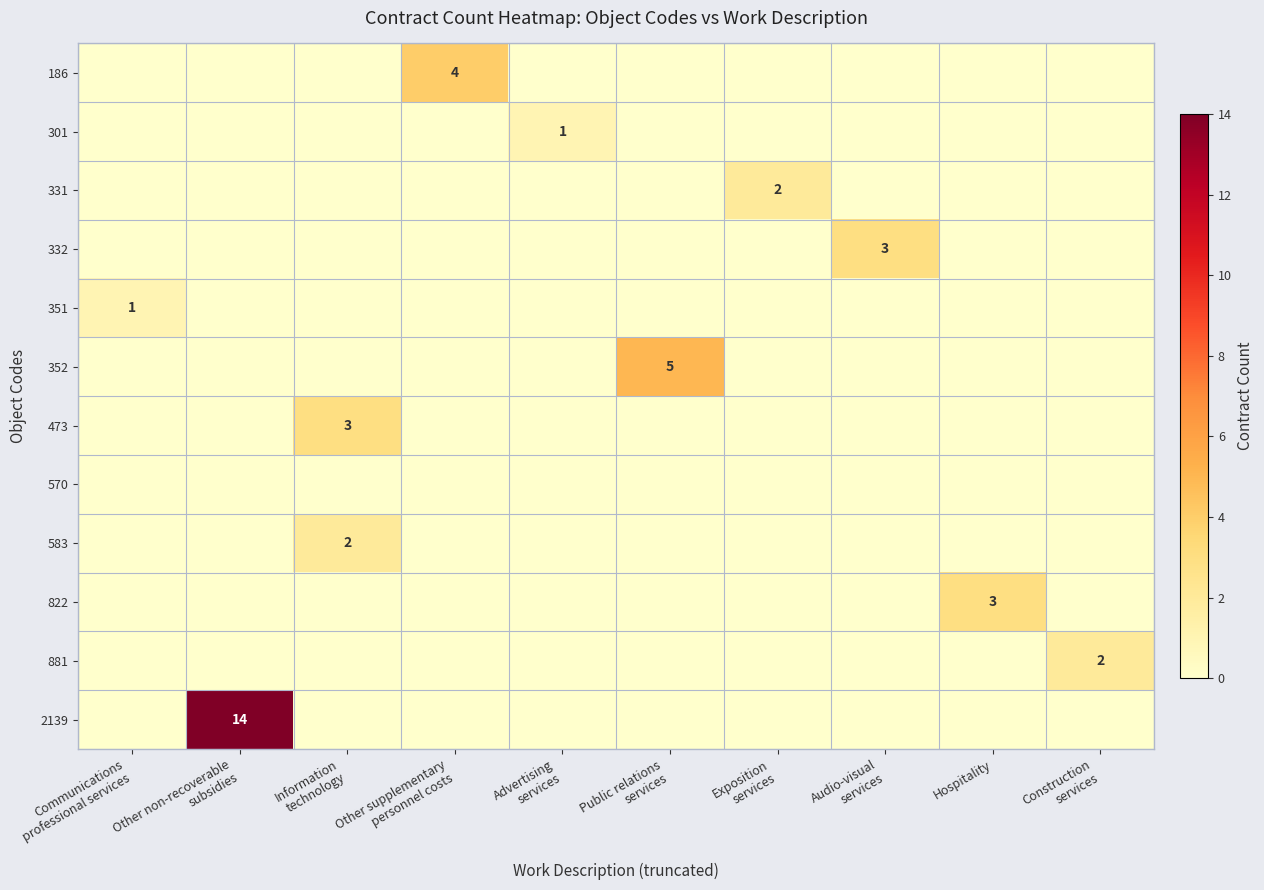

Which category has the highest value in the 473 series?

Information technology